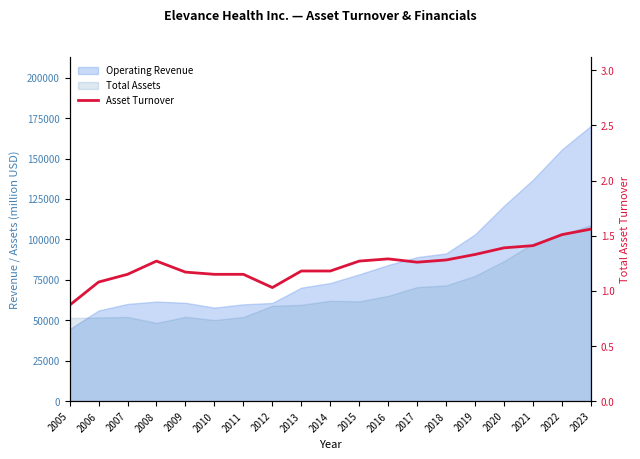

Reading left to right, list all the values displayed in this chart.

0.9	1.1	1.1	1.3	1.2	1.1	1.1	1.0	1.2	1.2	1.3	1.3	1.3	1.3	1.3	1.4	1.4	1.5	1.6